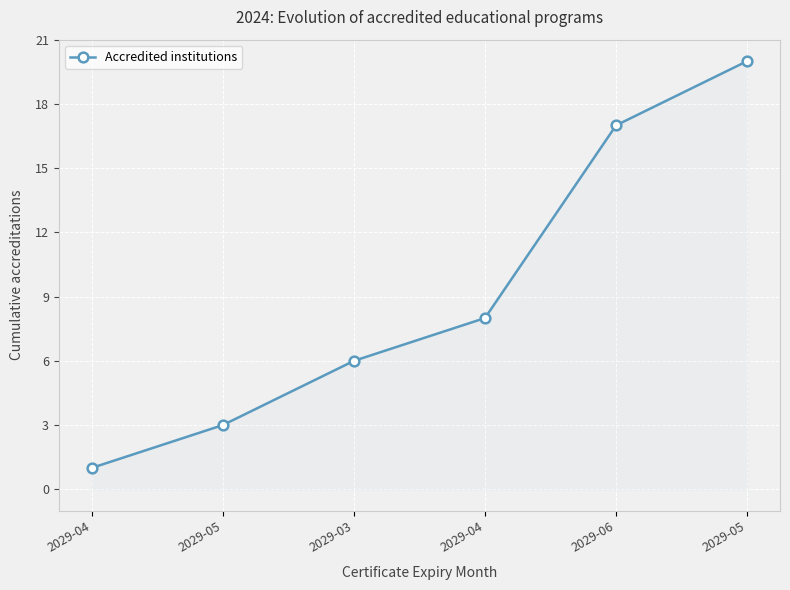

How many lines are shown in the chart?

1